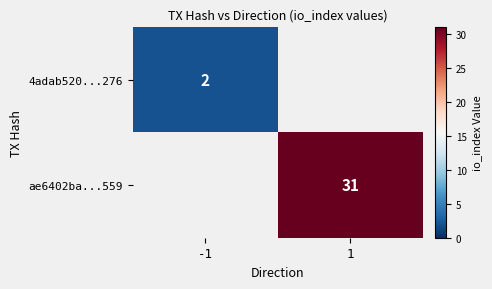

Is it true that ae6402ba...559 equals 31 at 1?

True